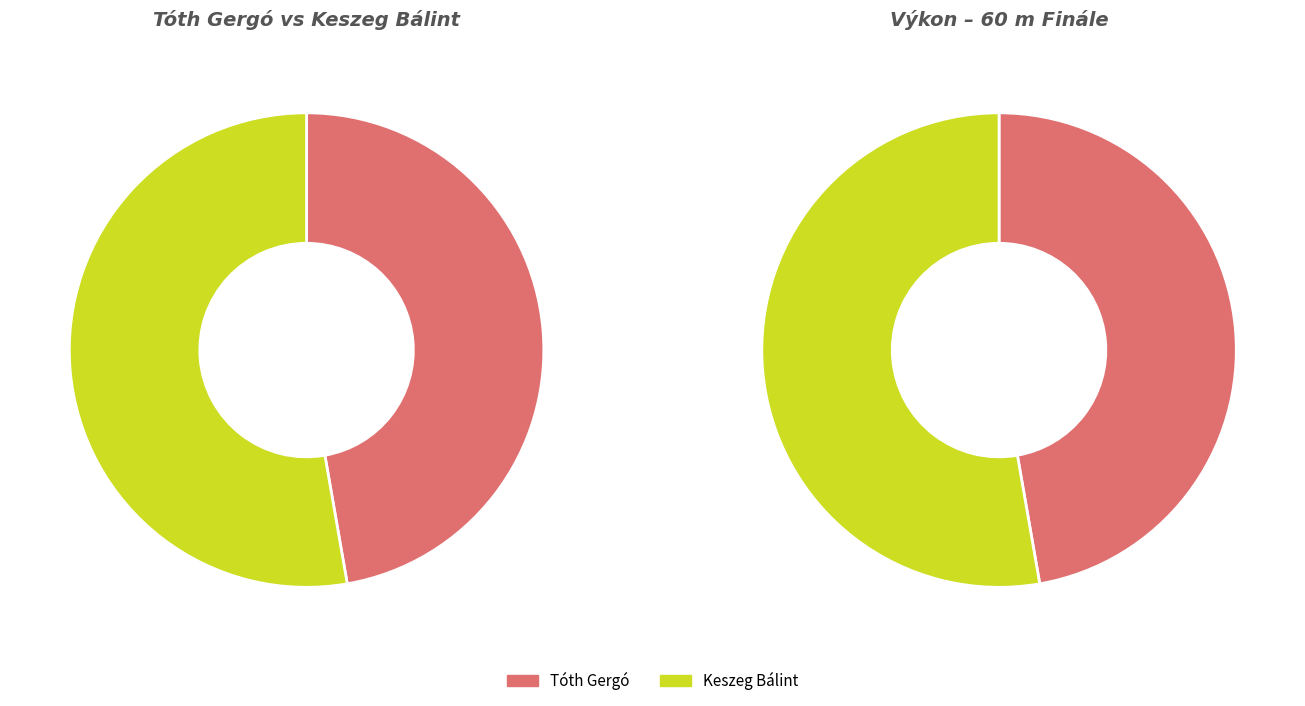

To the nearest percent, what is the average slice percentage?

50%